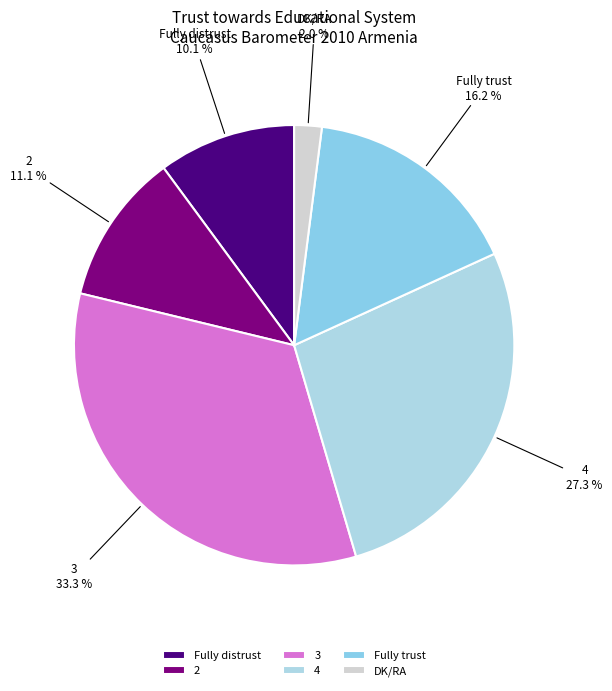

What percentage is the DK/RA slice, to the nearest percent?

2%